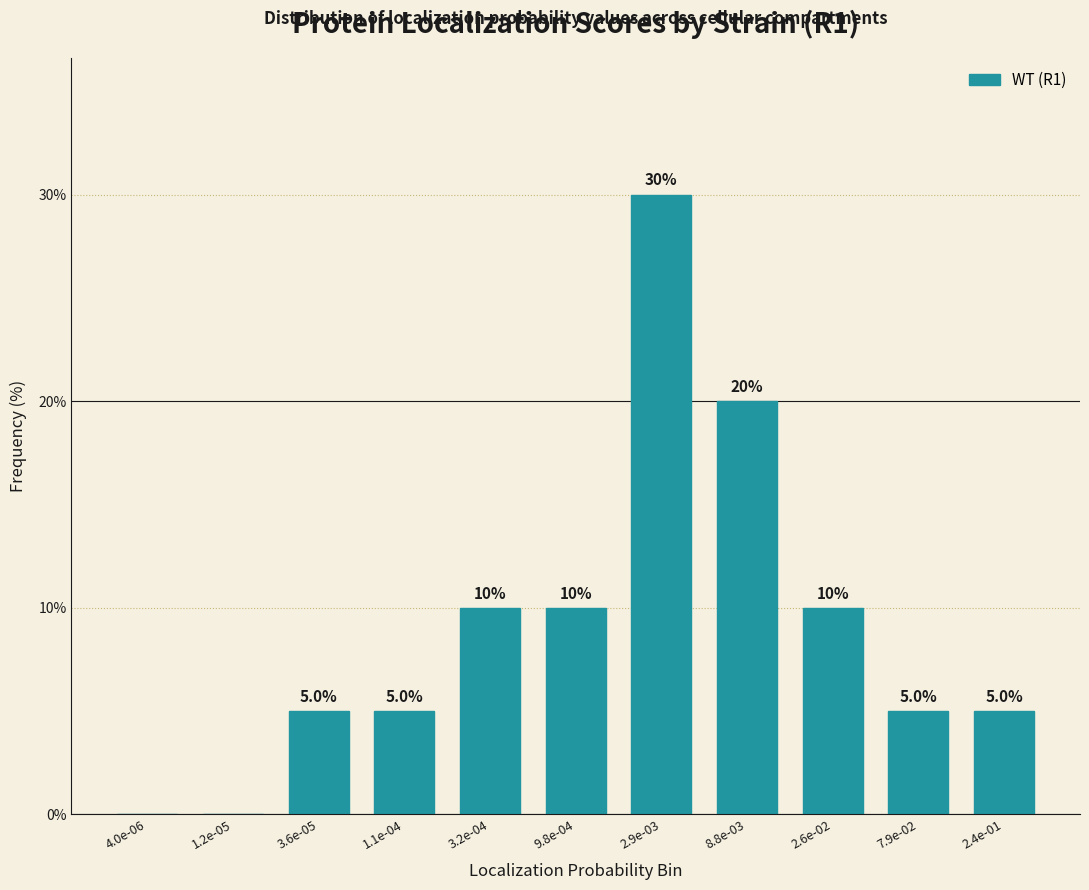

Reading right to left, list all the values displayed in this chart.

2.4e-01=5	7.9e-02=5	2.6e-02=10	8.8e-03=20	2.9e-03=30	9.8e-04=10	3.2e-04=10	1.1e-04=5	3.6e-05=5	1.2e-05=0	4.0e-06=0